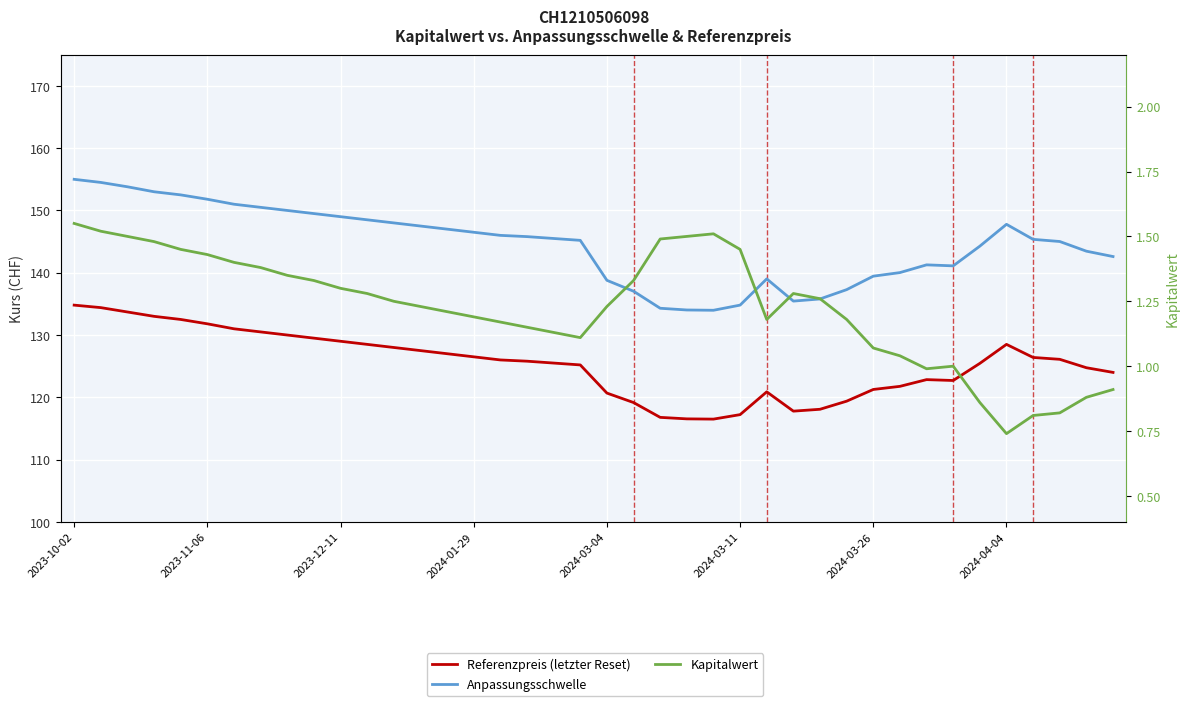

What is the difference between the second highest and second lowest values in the Referenzpreis (letzter Reset) series?

17.9